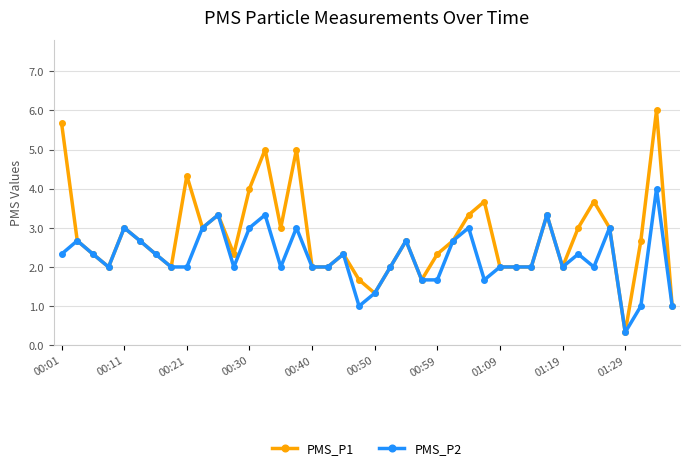

Count the number of categories in the chart.

40